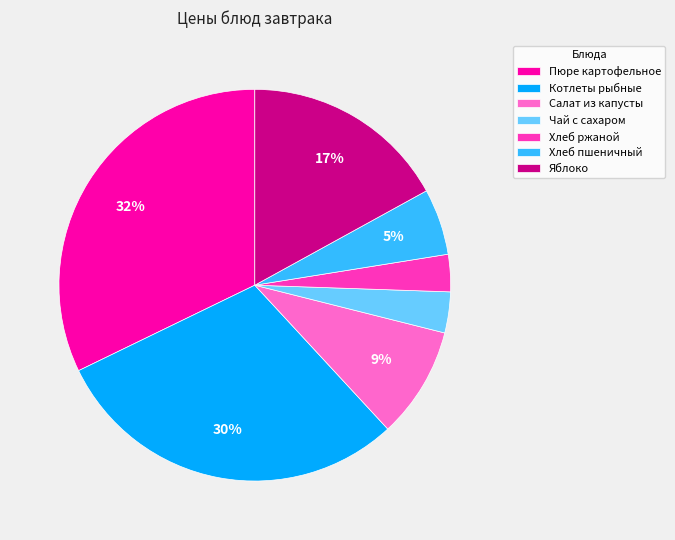

To the nearest percent, what is the average slice percentage?

14%